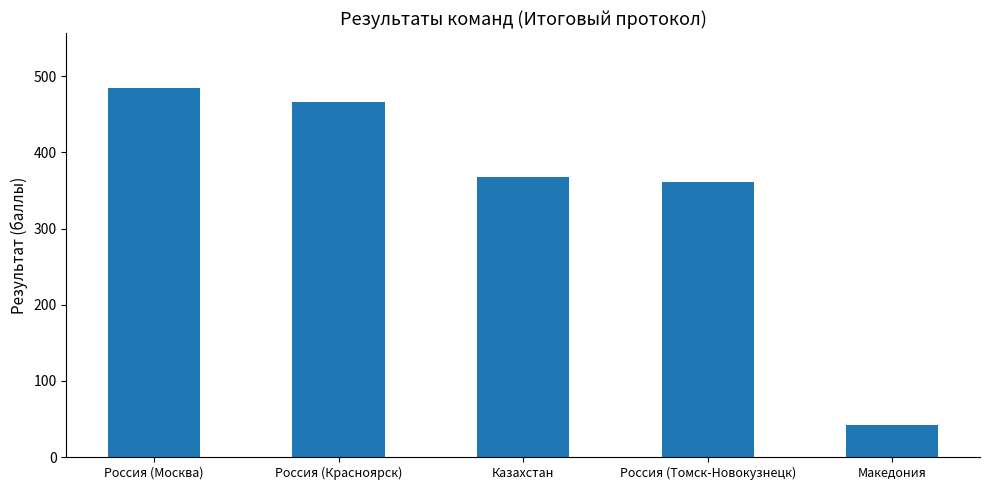

What is the difference between the values at Россия (Москва) and Казахстан?

116.8